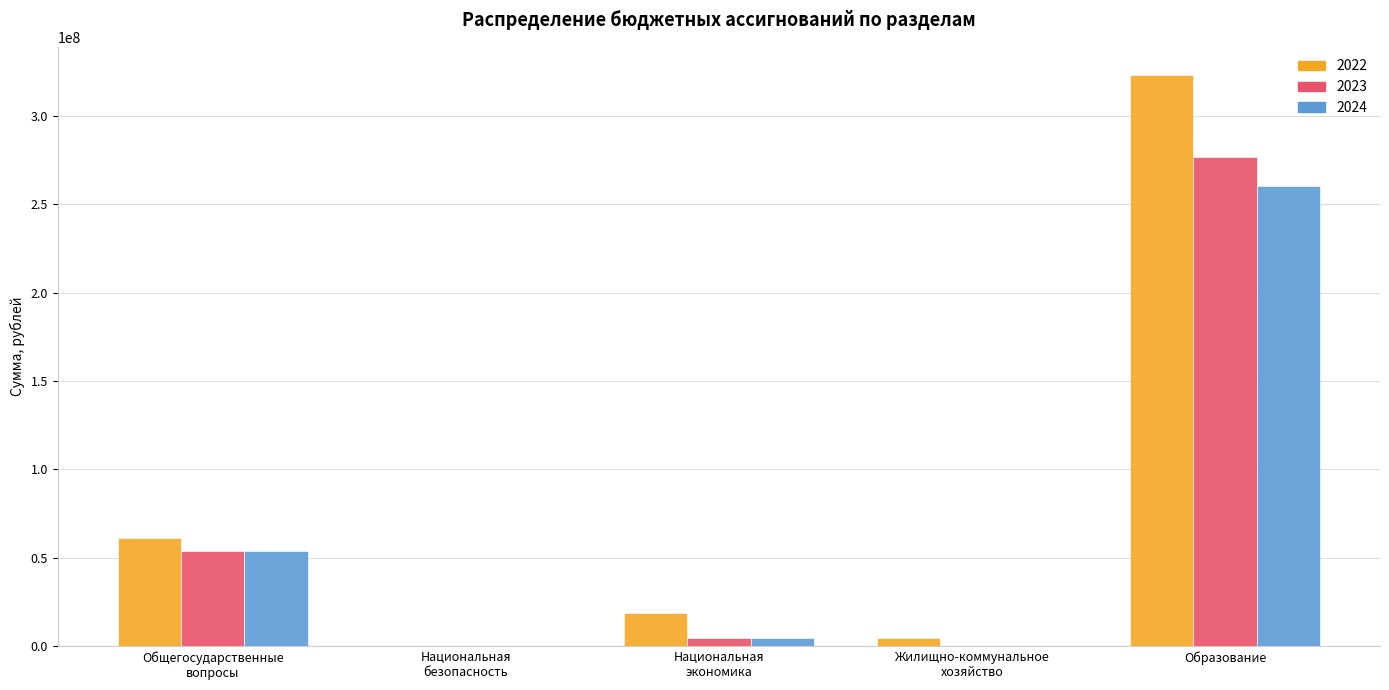

What is the sum of all 2022 values?

408054479.3